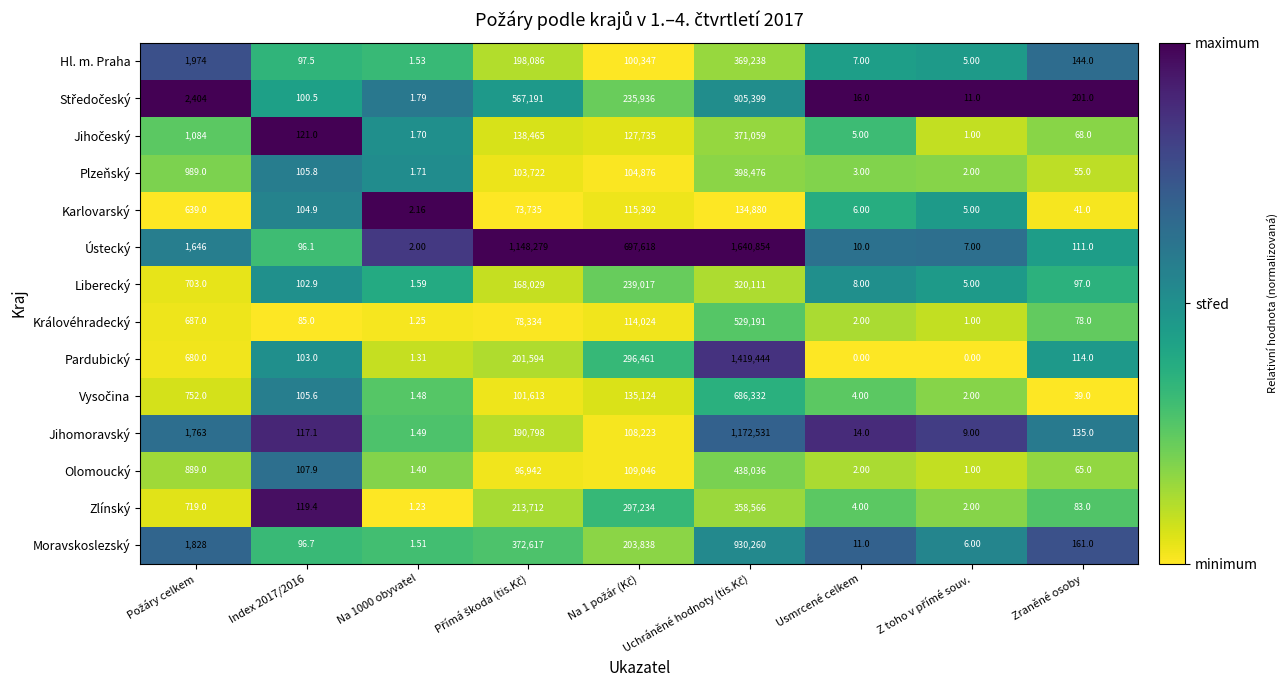

How many data points in Karlovarský are above 104?

5